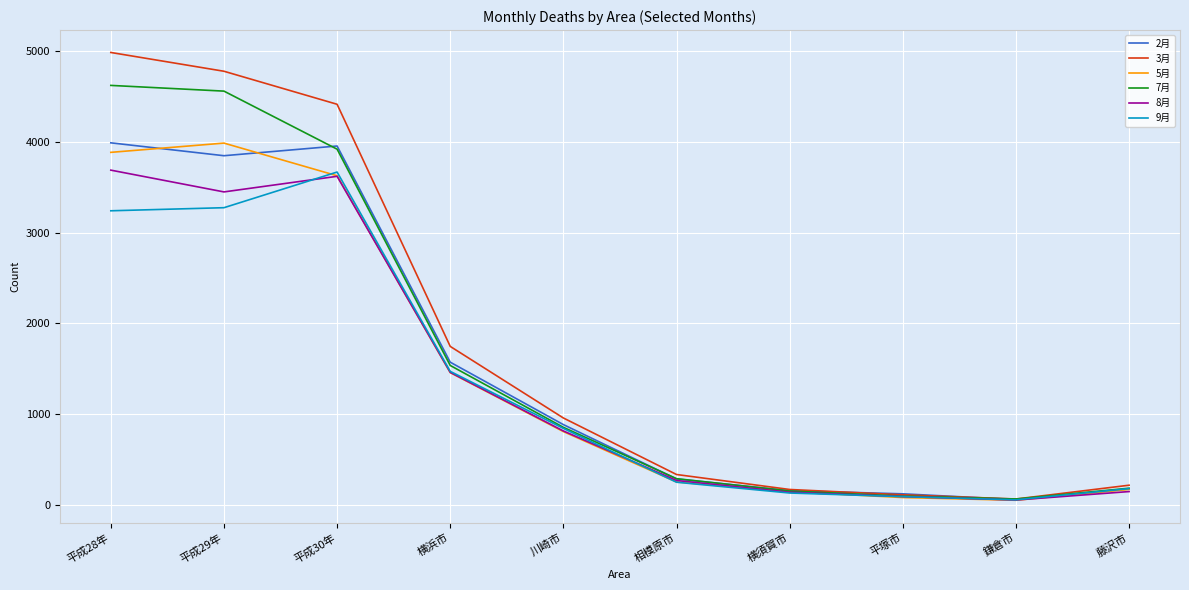

Which series has the widest spread of values?

3月